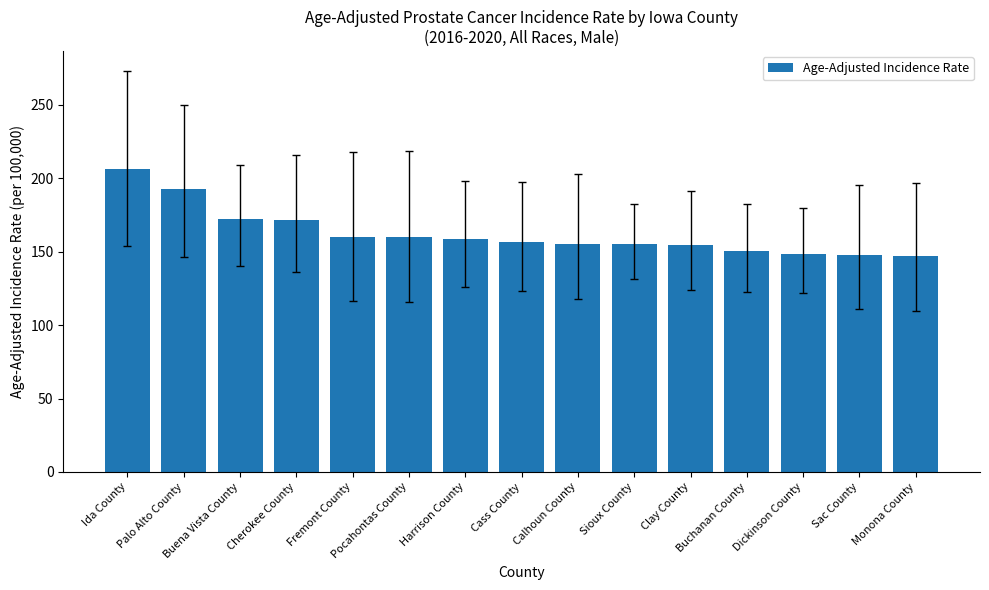

What is the minimum value shown in the chart?

147.3